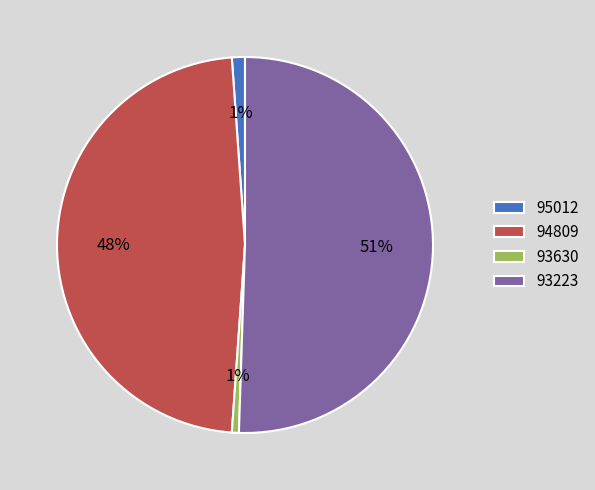

Is the sum of 93223 and 95012 greater than half?

Yes